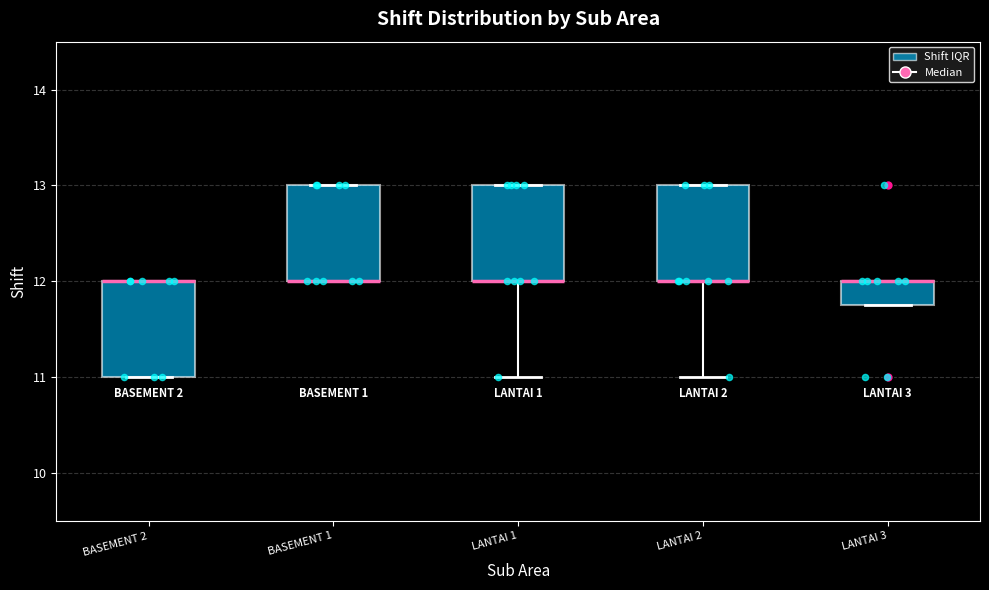

Where is the lower edge of the box for BASEMENT 1 on the y-axis? The values are not printed on the chart, so give them approximately, as read against the axis.

12.0